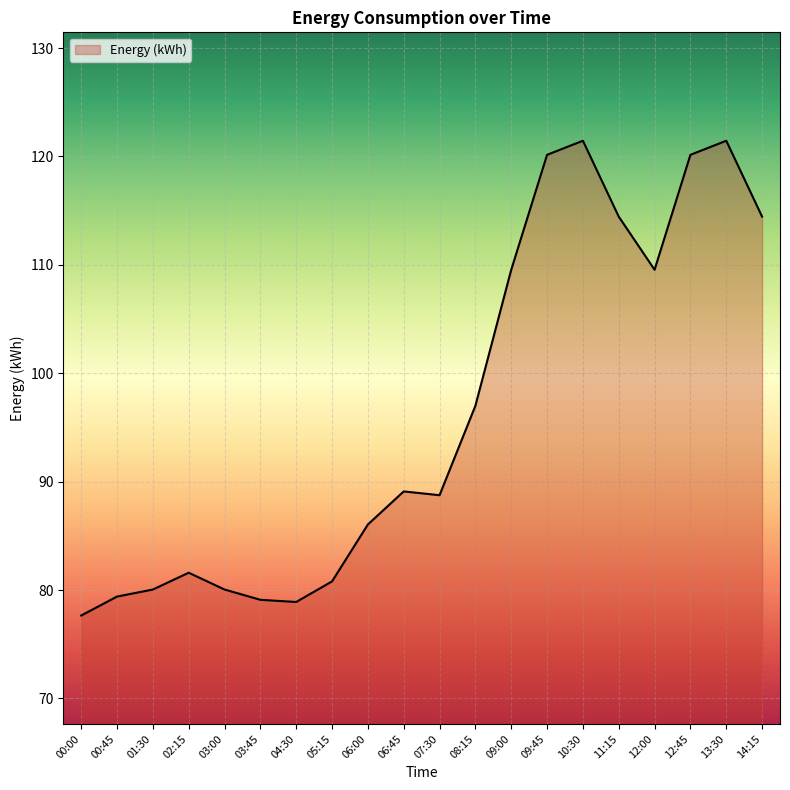

What position from the right is 08:15?

9